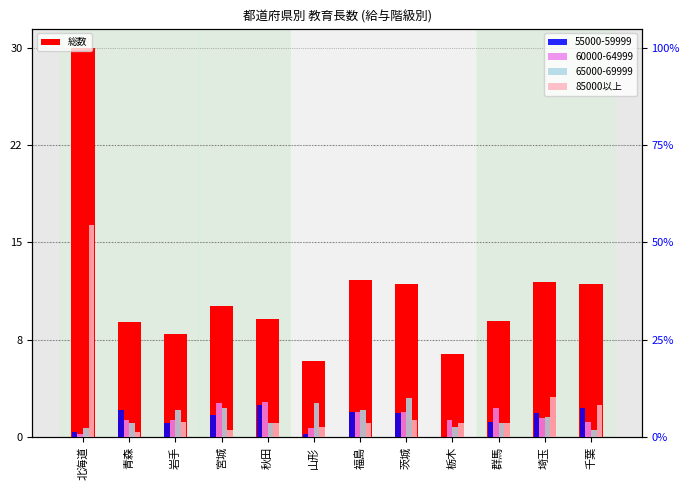

List the labels in order of 85000以上 value, largest first.

北海道, 埼玉, 千葉, 茨城, 岩手, 秋田, 福島, 栃木, 群馬, 山形, 宮城, 青森